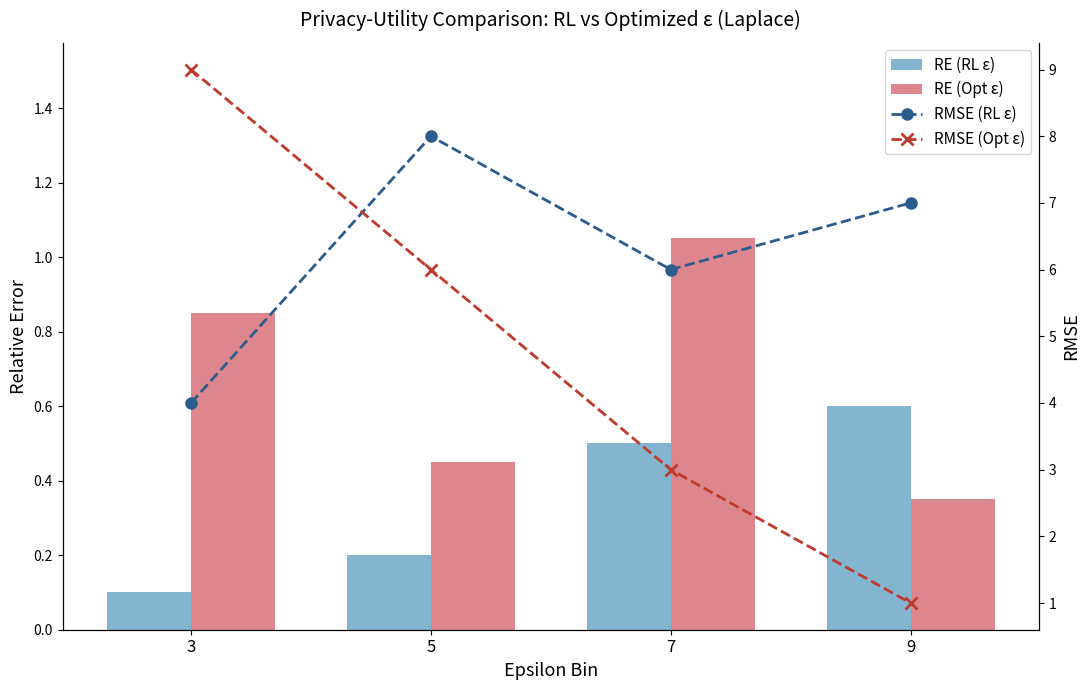

What is the value of the RE (RL ε) bar at the 1st from the left?

0.1